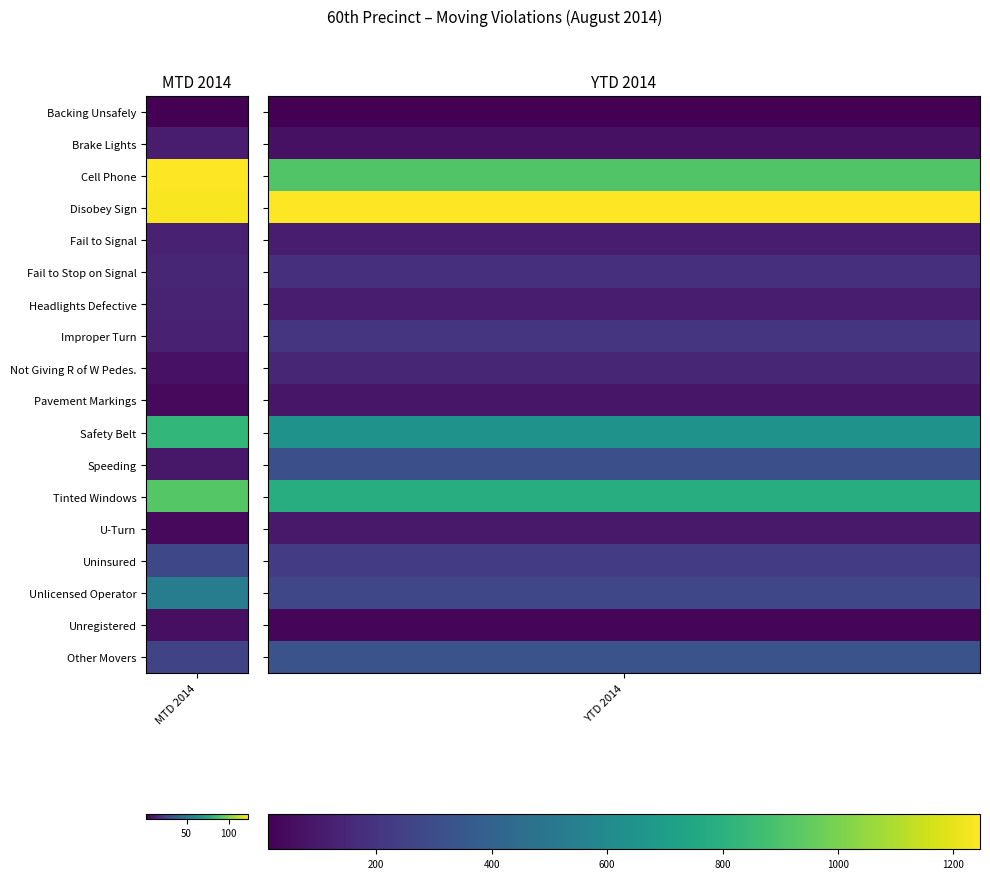

The value of Headlights Defective at 0 is 14. True or false?

True